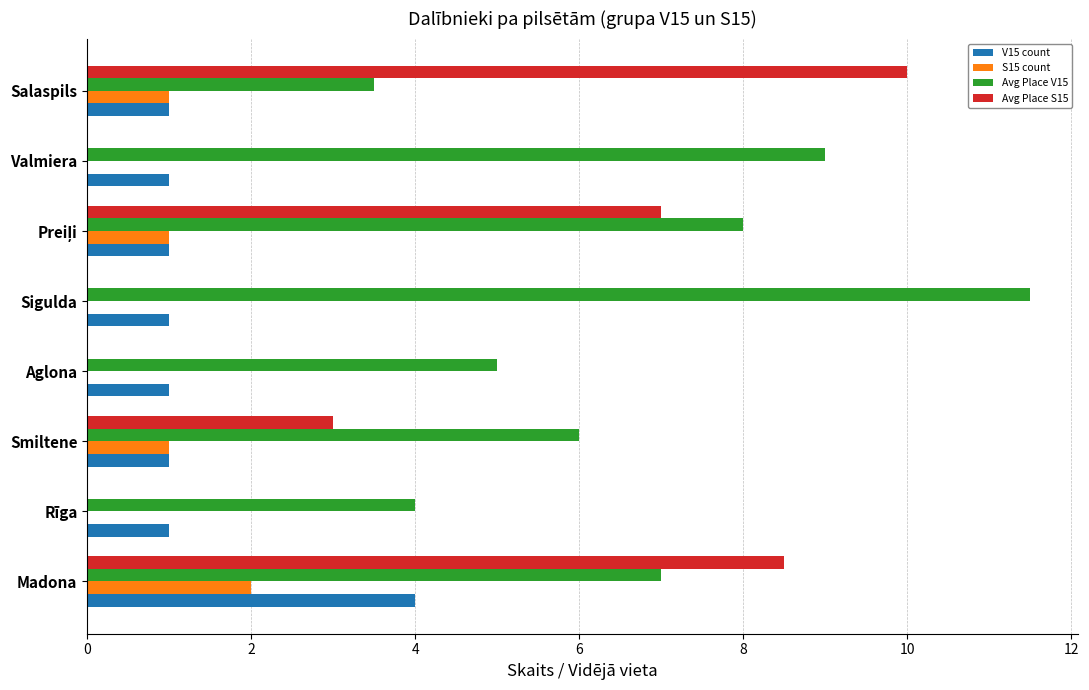

What is the average value of the Avg Place V15 series?

6.8